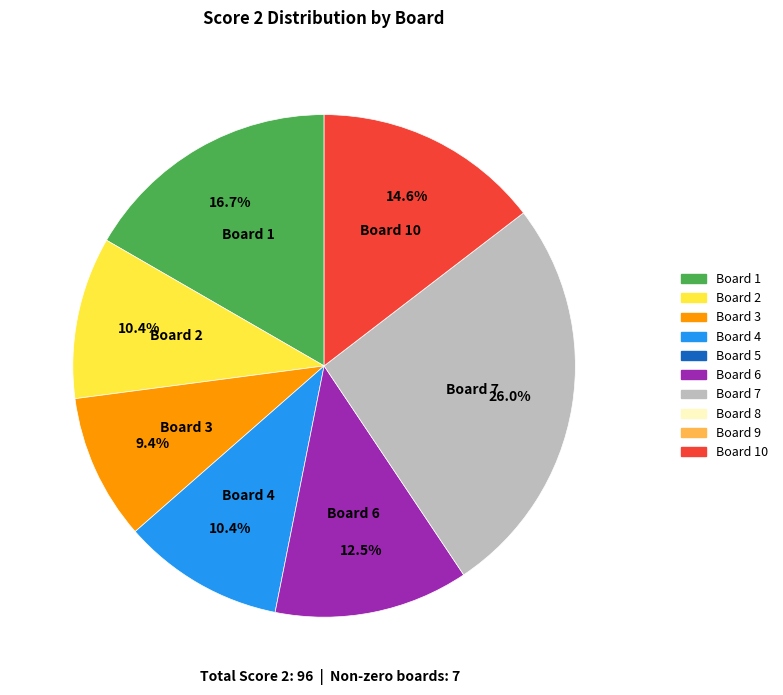

Is there any slice that represents more than half of the pie?

No